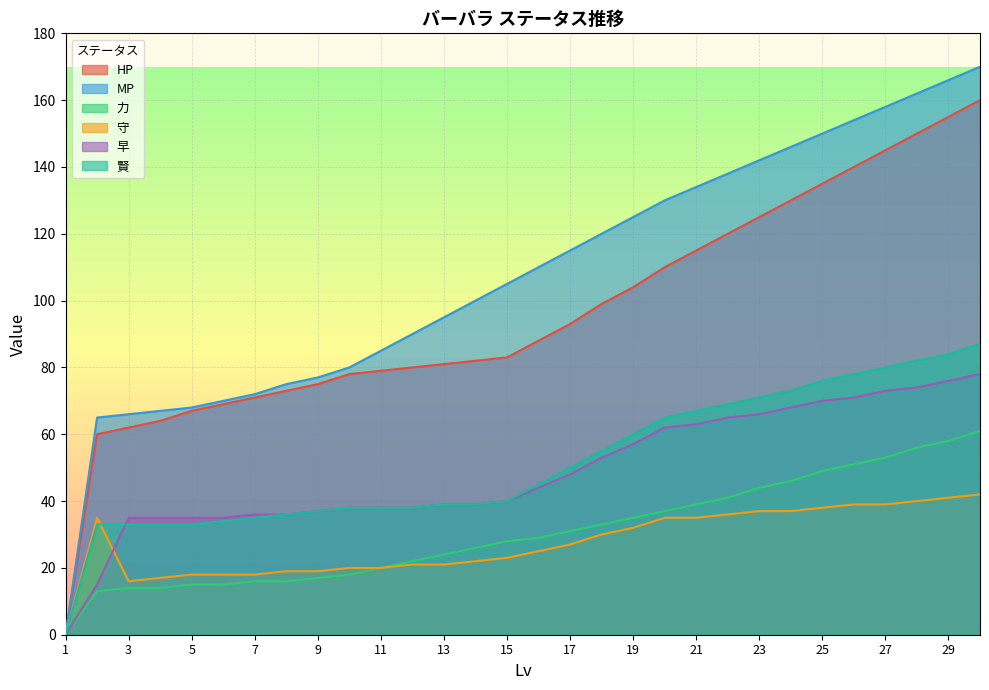

Where does the MP series first go above 110?

17